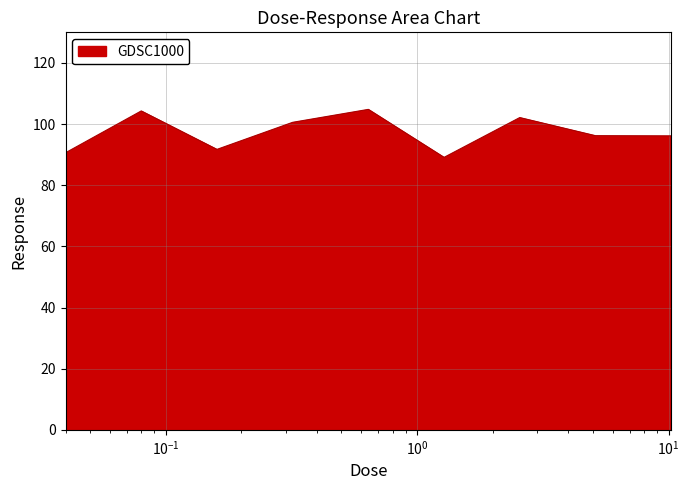

What is the minimum value shown in the chart?

89.1